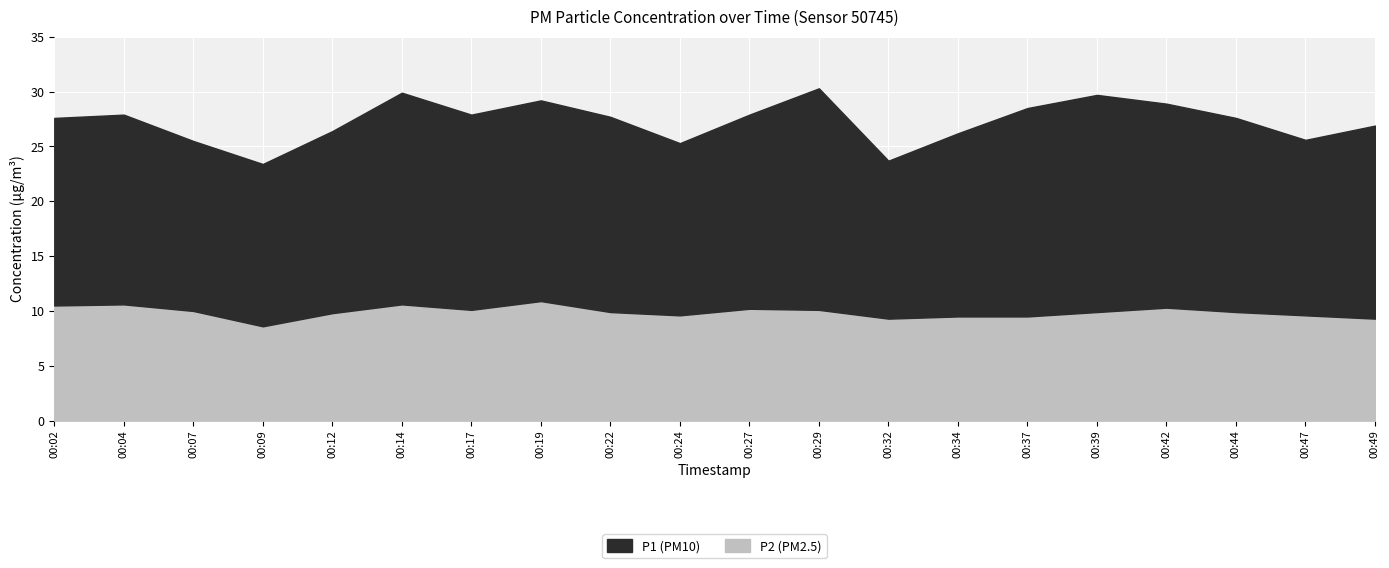

What is the approximate value of P2 at 00:37?

9.5